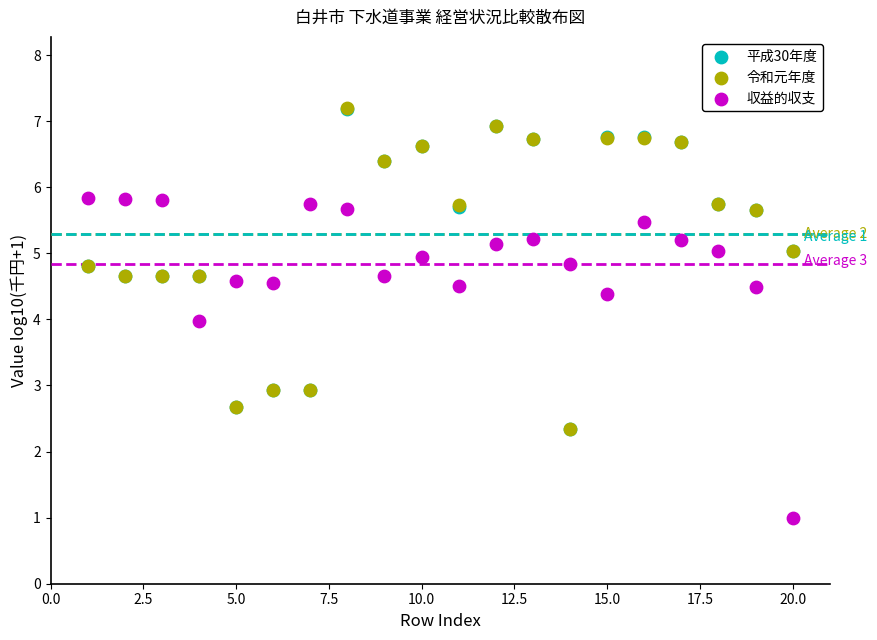

What are all the series names shown in the legend?

平成30年度, 令和元年度, 収益的収支